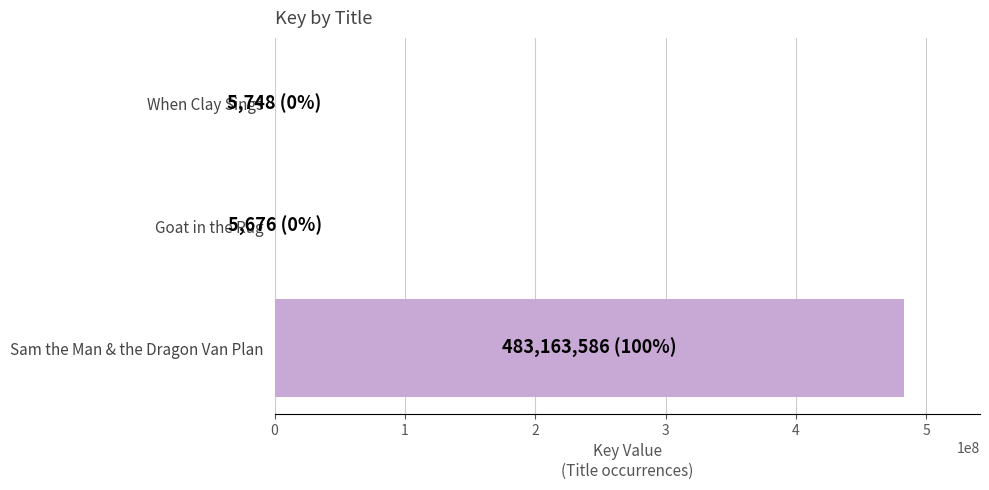

Which has a higher value, Sam the Man & the Dragon Van Plan or When Clay Sings?

Sam the Man & the Dragon Van Plan